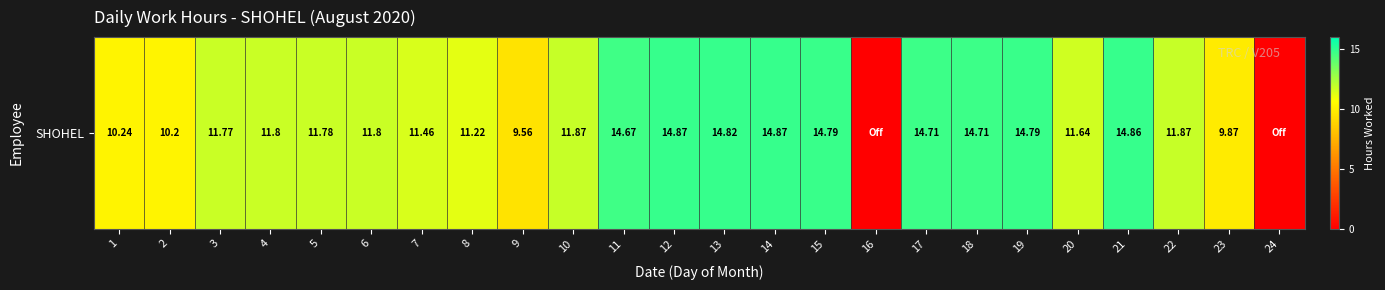

Rank the categories by value from highest to lowest.

12, 14, 21, 13, 15, 19, 17, 18, 11, 10, 22, 4, 6, 5, 3, 20, 7, 8, 1, 2, 23, 9, 16, 24